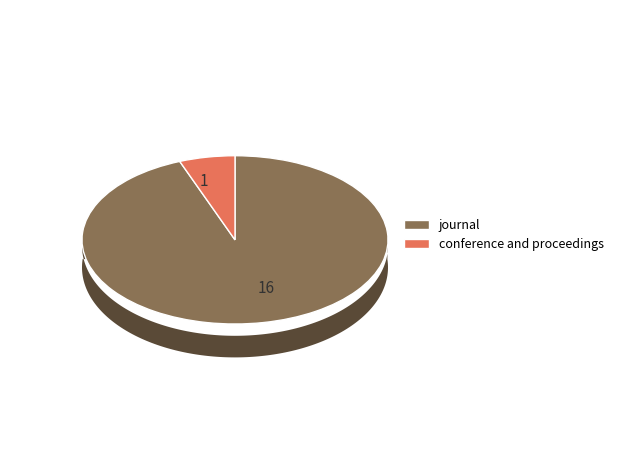

To the nearest percent, what percentage of the pie is conference and proceedings?

6%